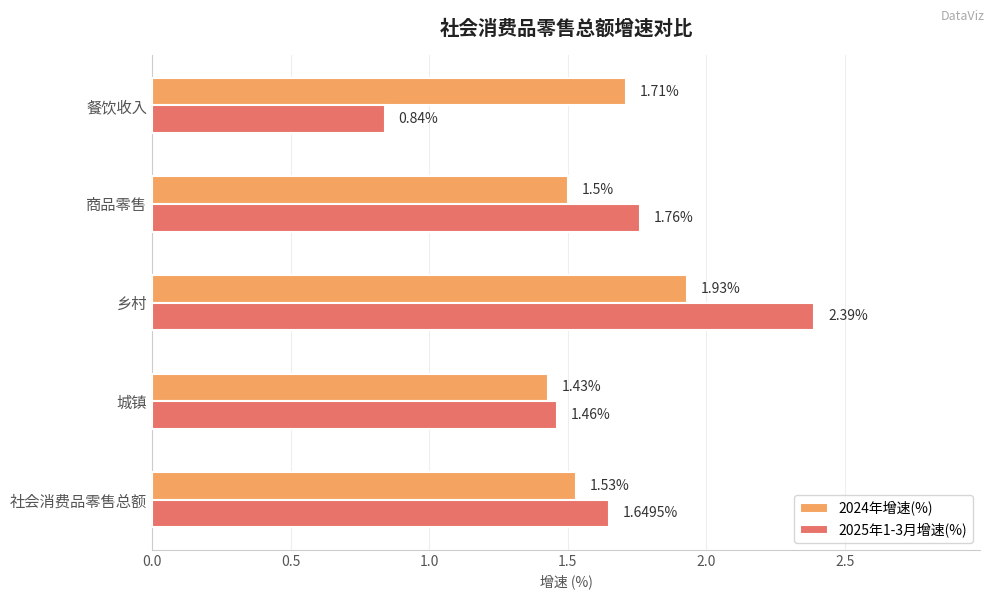

What is the maximum value shown in the chart?

2.4